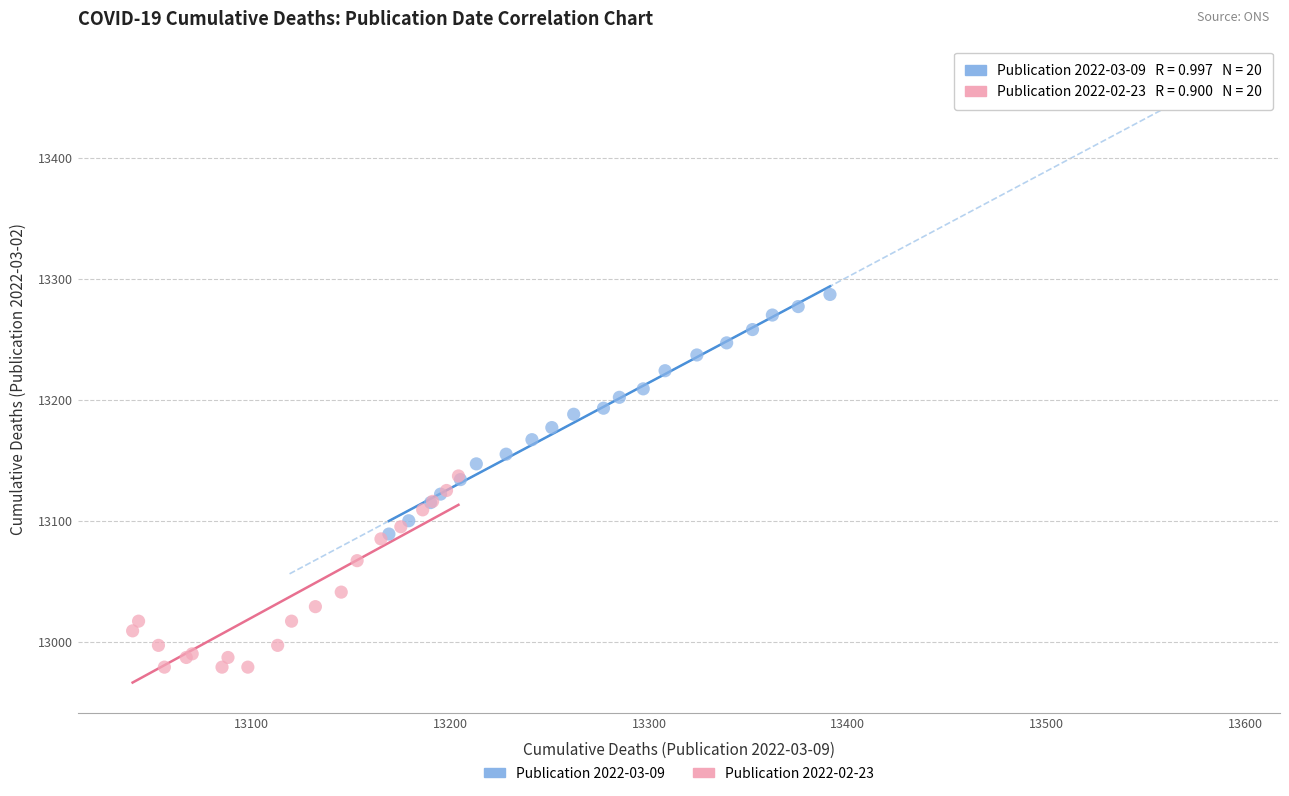

Which series contains the lowest Y value?

Publication 2022-02-23